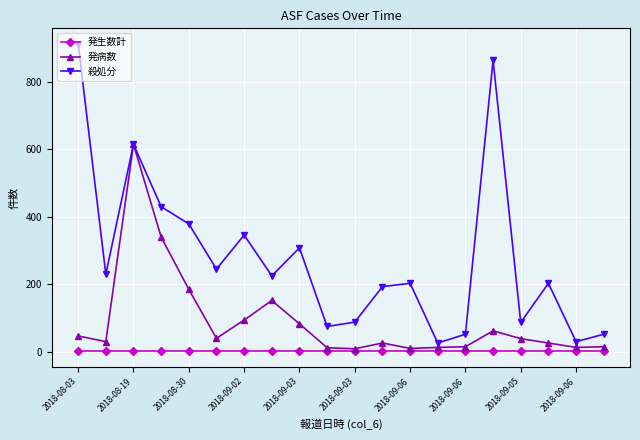

How many data points in 殺処分 are less than 225?

10